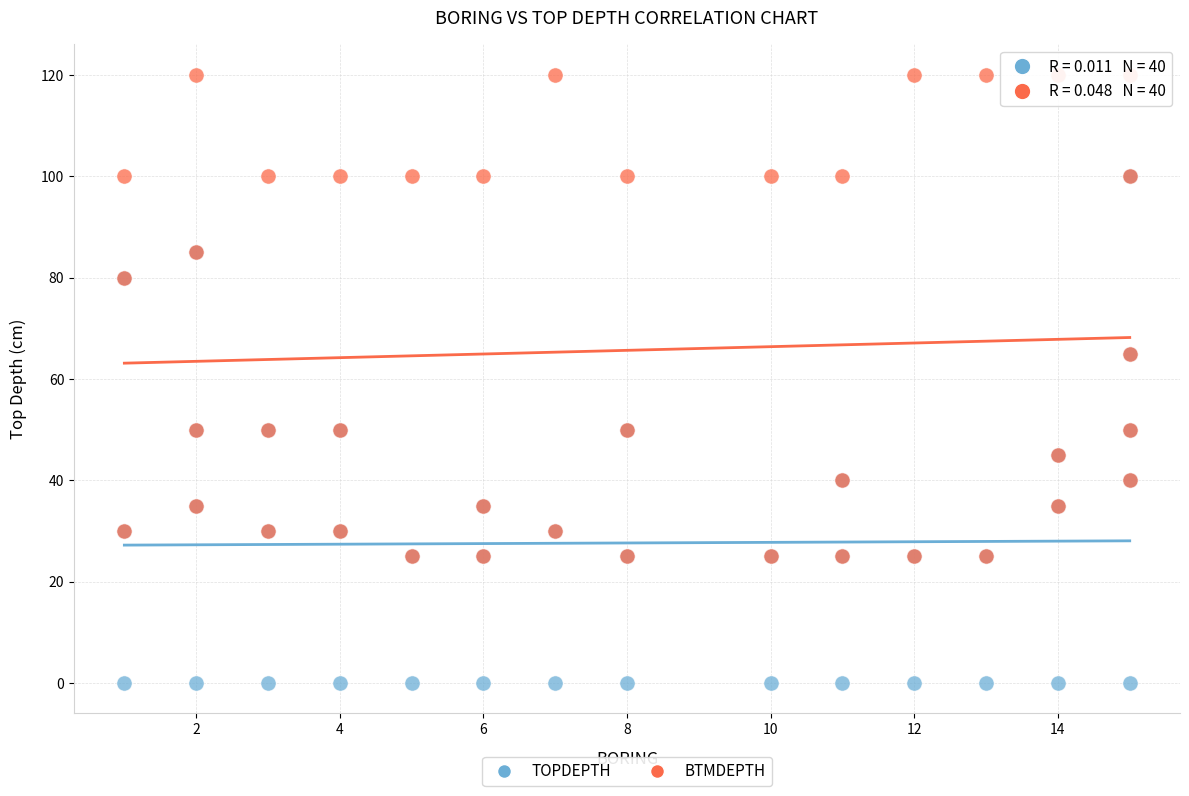

What are all the series names shown in the legend?

TOPDEPTH, BTMDEPTH